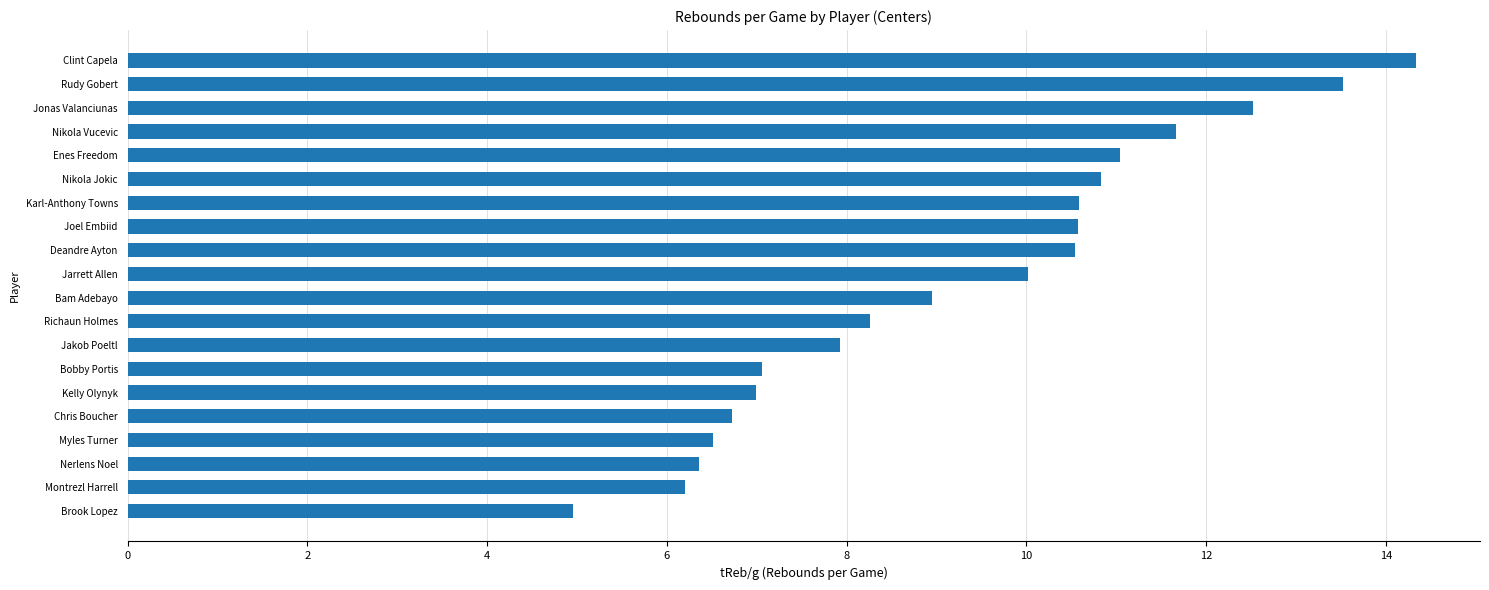

What is the average value?

9.3